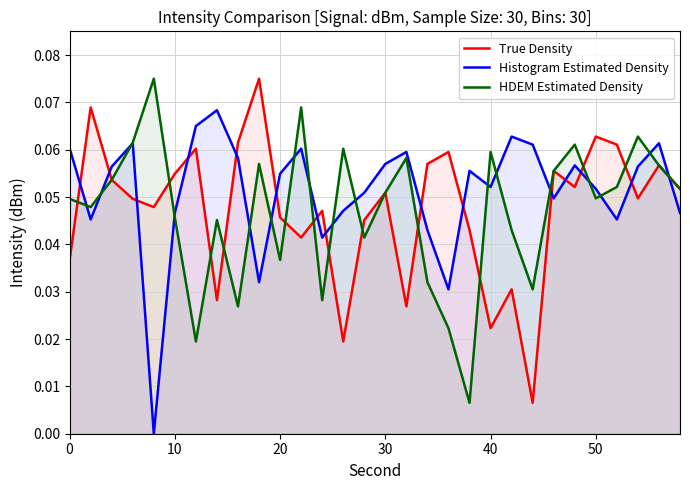

After their last crossing, which series has the higher values: True Density or Histogram Estimated Density?

True Density